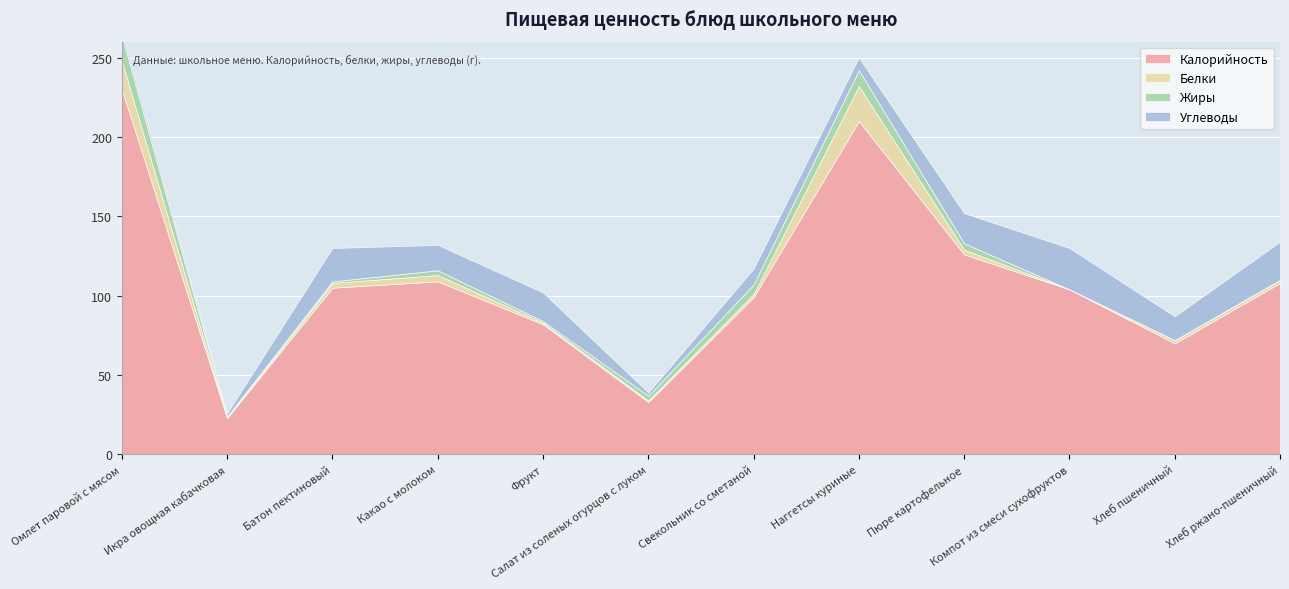

What is the difference between the Жиры values at Компот из смеси сухофруктов and Какао с молоком?

3